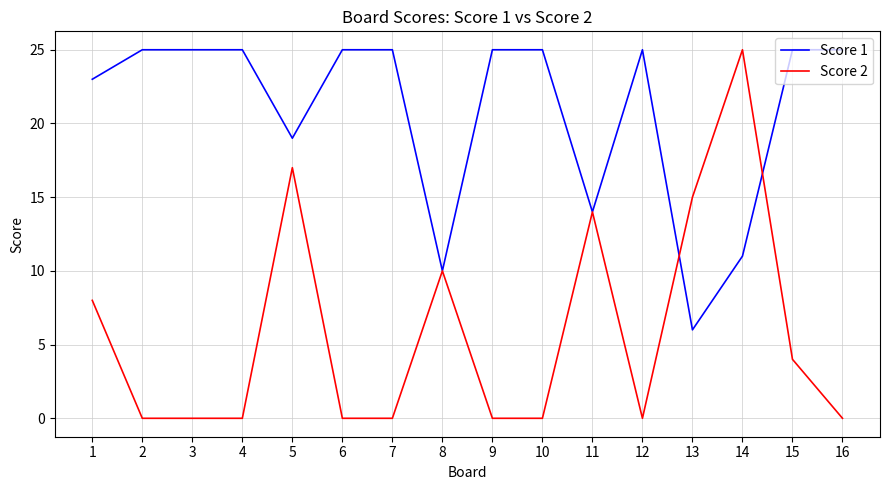

What is the sum of the Score 2 values at 13 and 8?

25